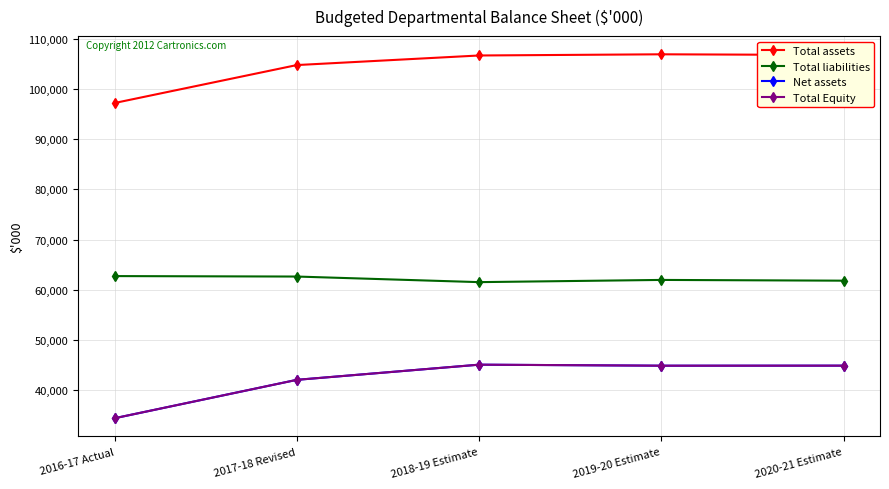

Between 2017-18 Revised and 2018-19 Estimate, which series saw the biggest shift?

Net assets